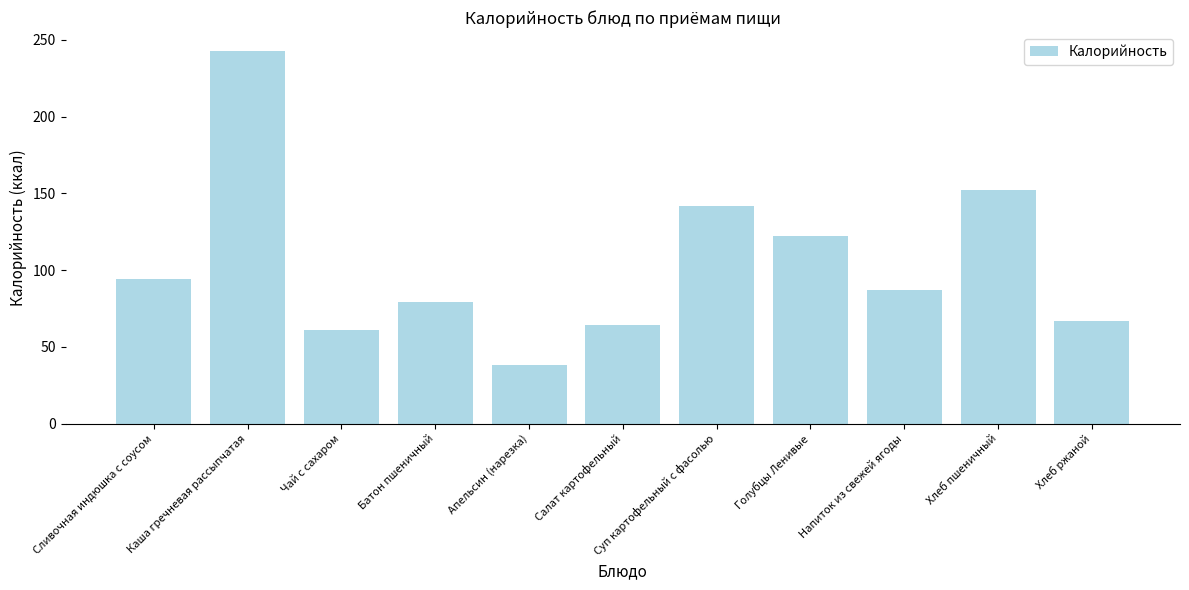

Reading left to right, extract all data points from this chart.

94	243	61	79	38	64	142	122	87	152	67